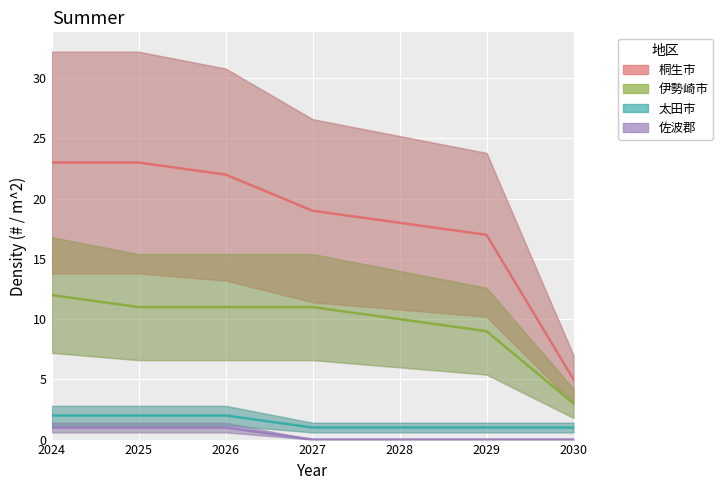

True or false: 太田市 has a value of 2 at 2026.

True